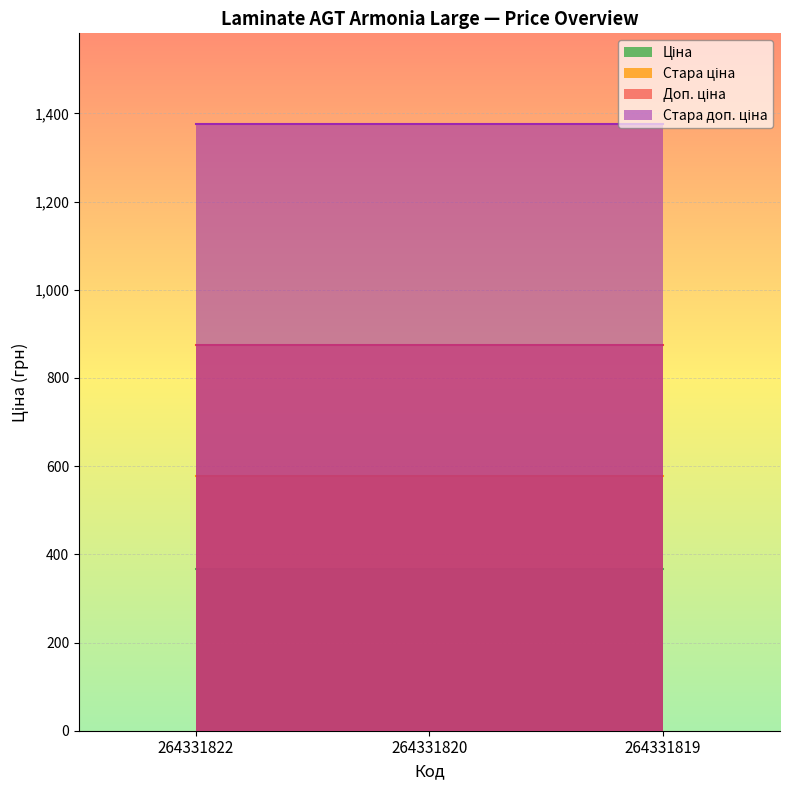

What is the value of the Стара ціна point at the 2nd from the left?

578.7